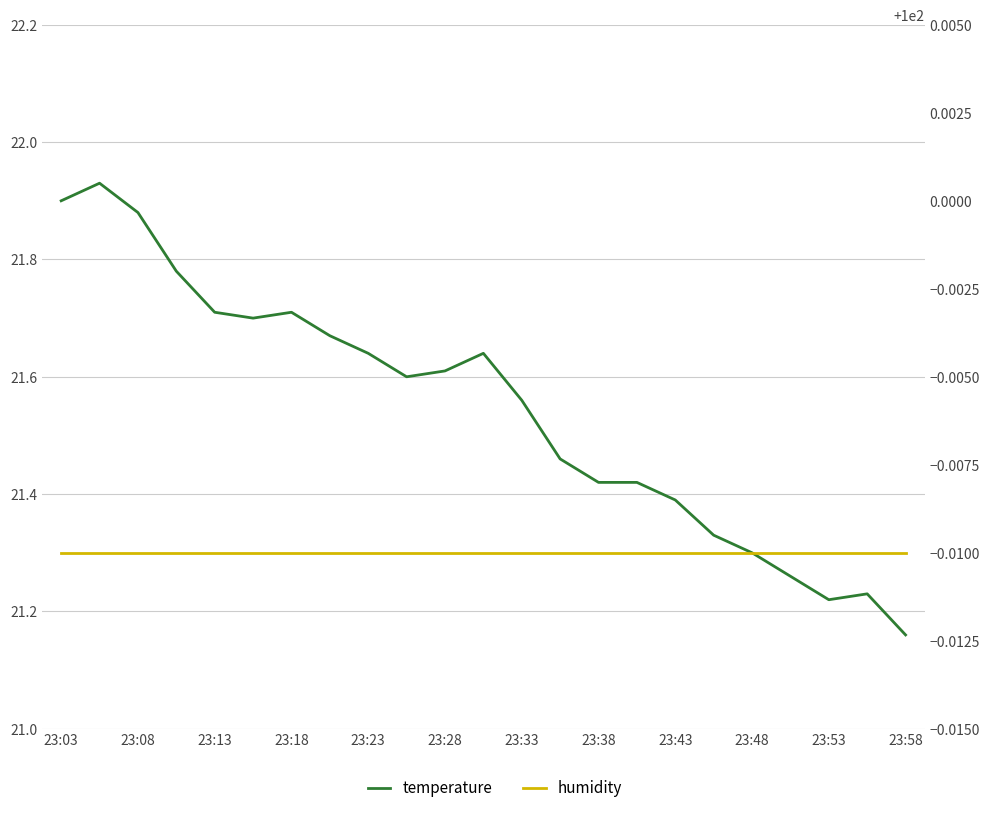

True or false: temperature has more than 1 points higher than both neighbors.

True